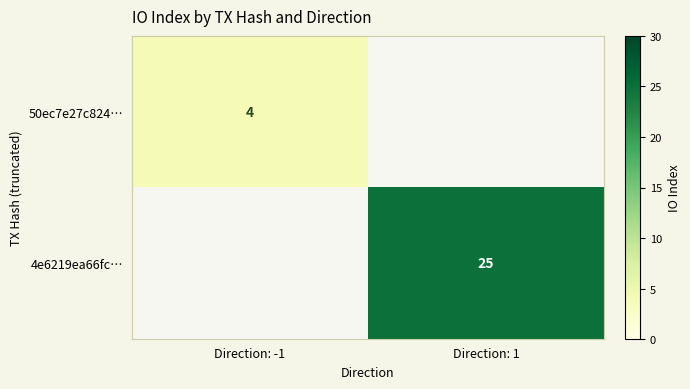

The value of 4e6219ea66fc… at Direction: 1 is 37. True or false?

False